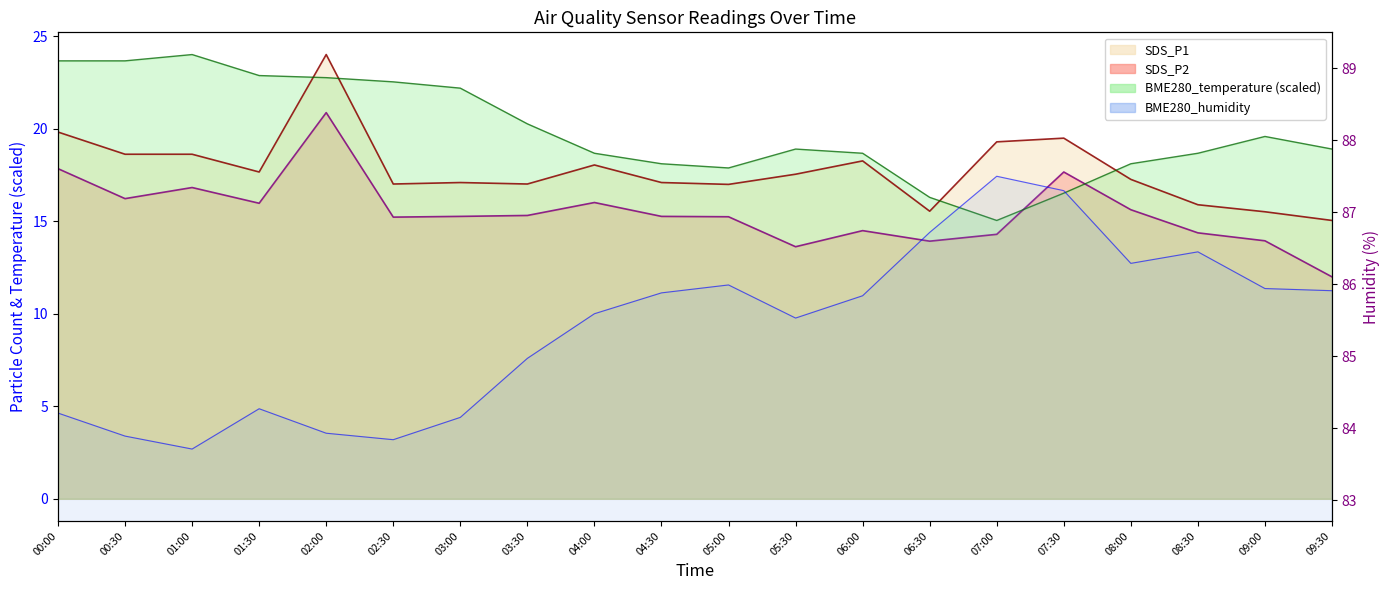

The value of BME280_humidity line at 08:30 is 86.5. True or false?

True